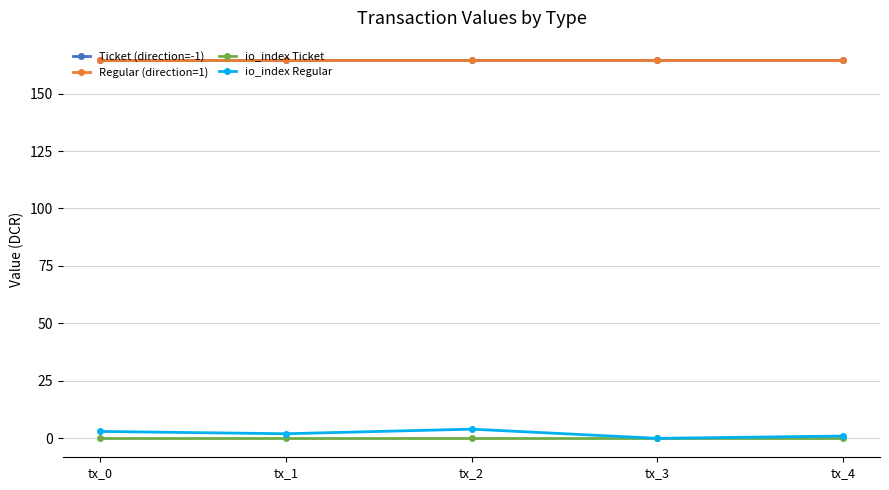

Is this an area chart (filled region under the line)?

No